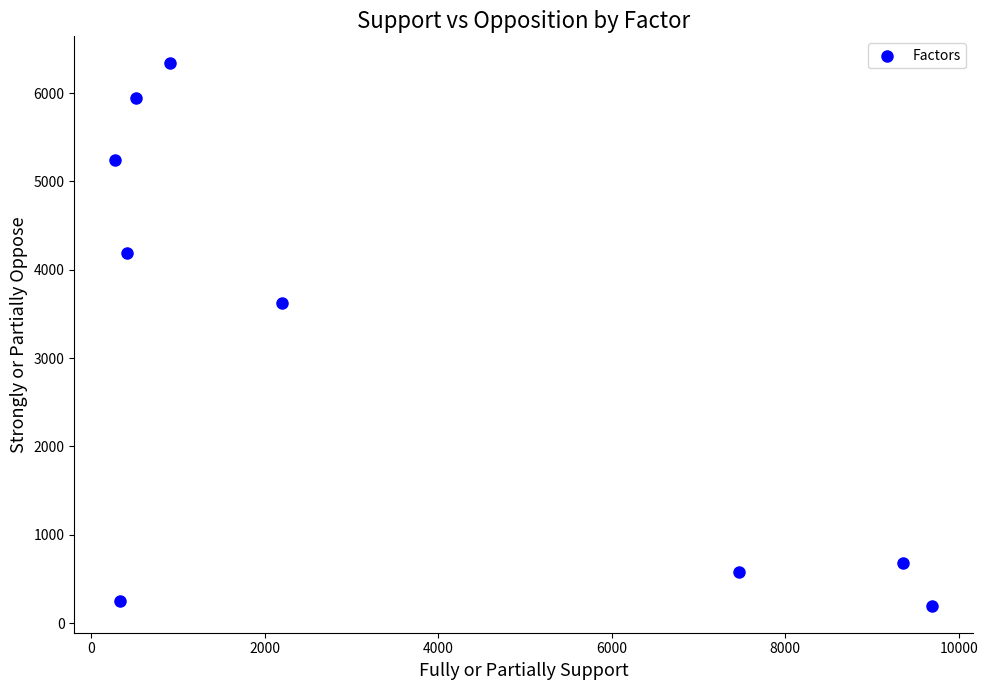

What Y value in the scatter plot is closest to 3267?

3628